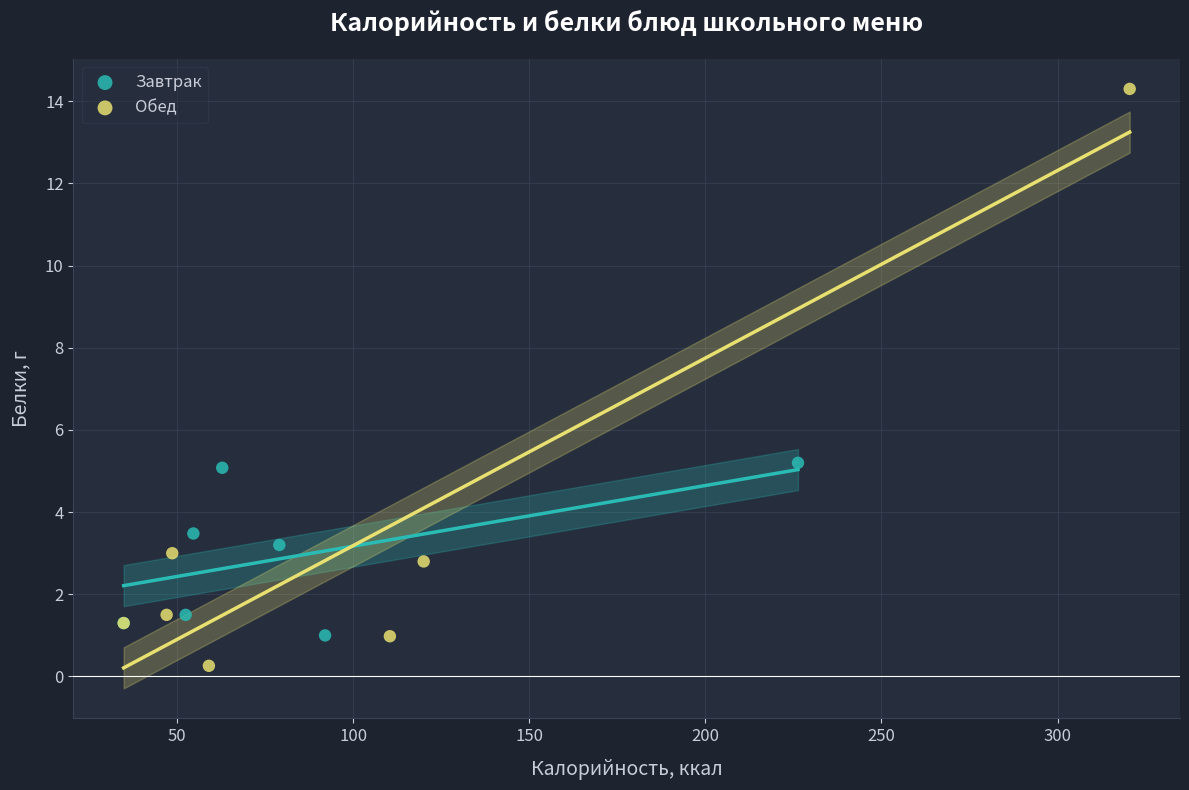

Which series has the widest spread of Y values?

Обед